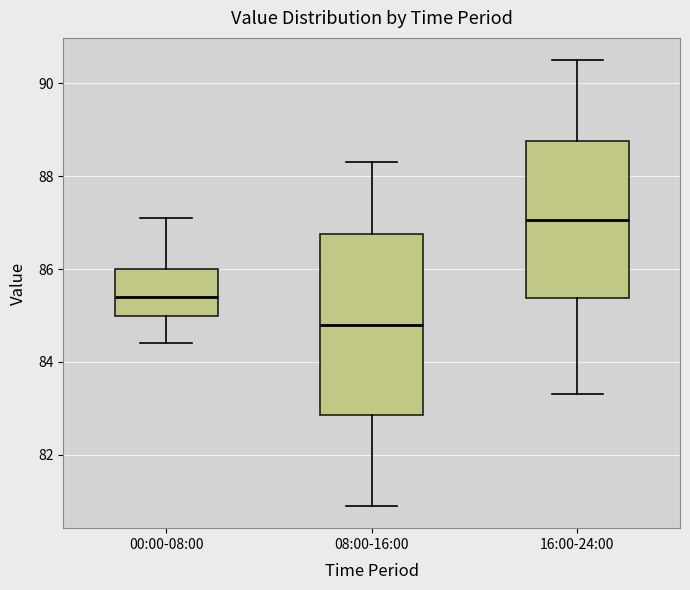

Reading left to right, read every box against the y-axis: the position of its median line, the range the box covers, and the ends of its whiskers. The values are not printed on the chart, so give them approximately, as read against the axis.

00:00-08:00: median 85.4, box 85.0 to 86.0, whiskers 84.4 to 87.2
08:00-16:00: median 84.8, box 82.8 to 86.8, whiskers 81.0 to 88.4
16:00-24:00: median 87.0, box 85.4 to 88.8, whiskers 83.4 to 90.6